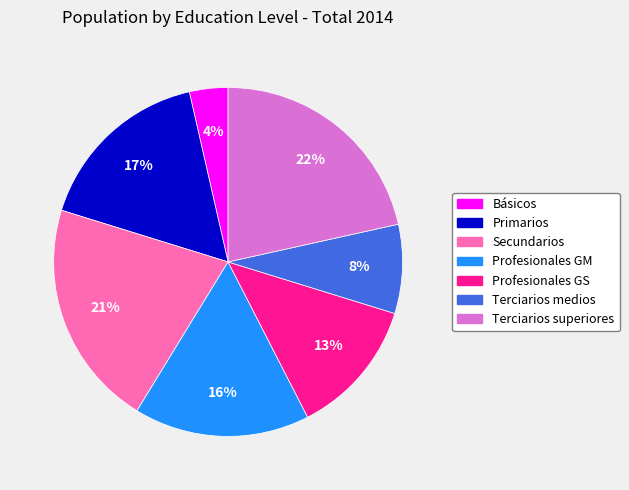

How many segments does this pie chart have?

7